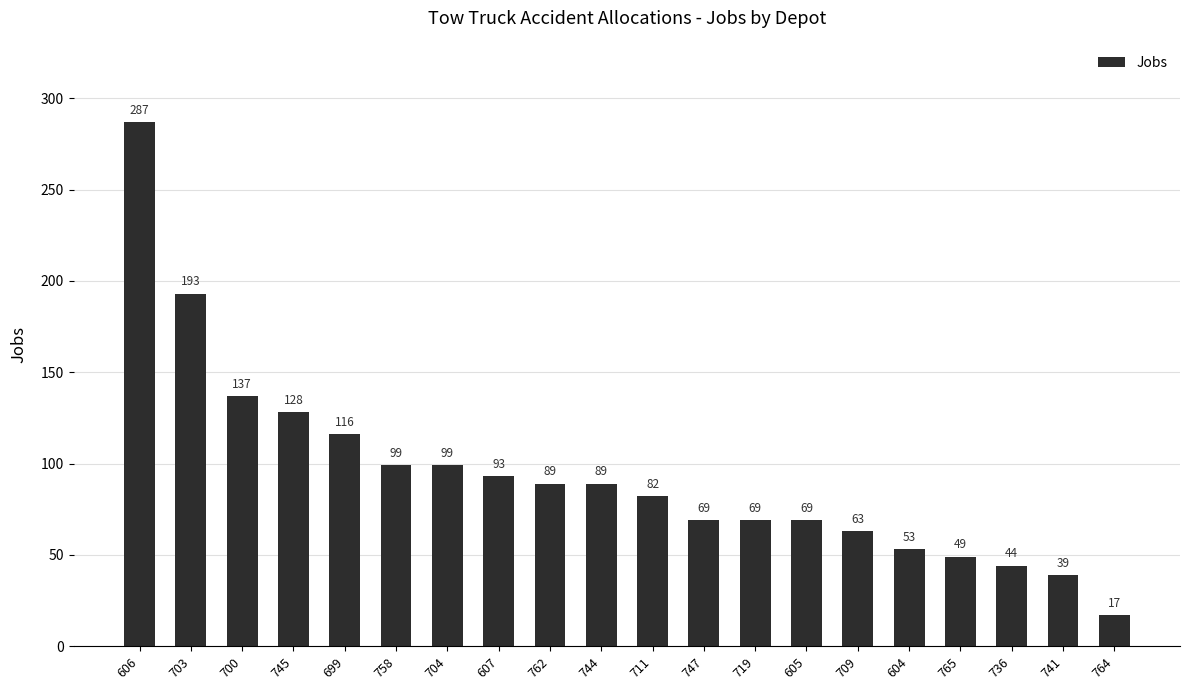

Where is the data nearest to the value 152?

700